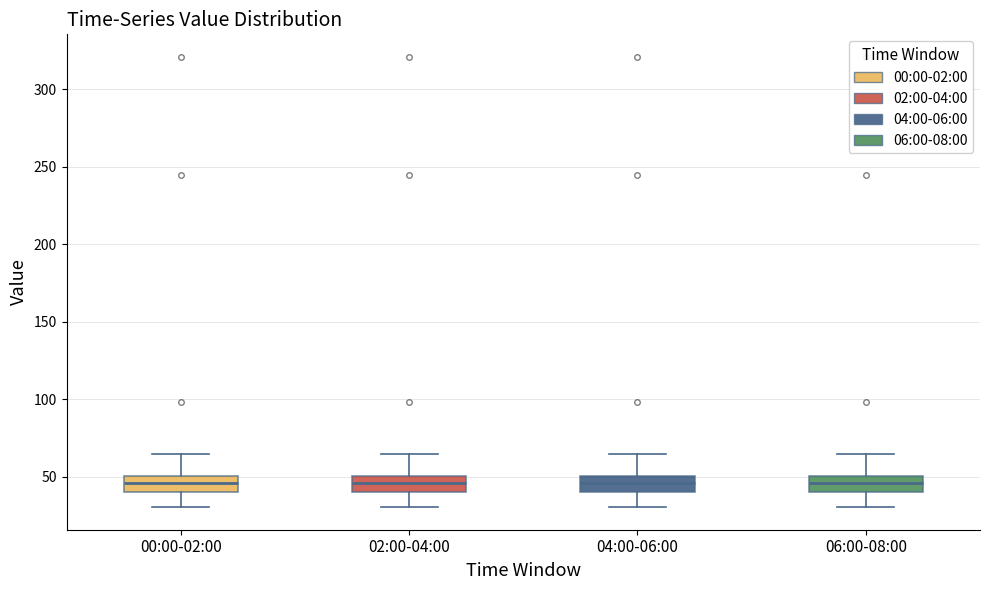

Where is the upper edge of the box for 00:00-02:00 on the y-axis? The values are not printed on the chart, so give them approximately, as read against the axis.

50